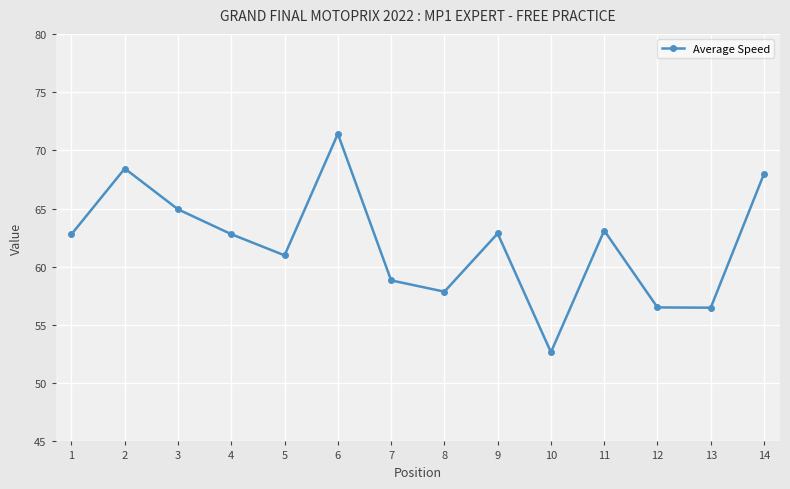

What is the ratio of the value at 5 to the value at 8?

1.1